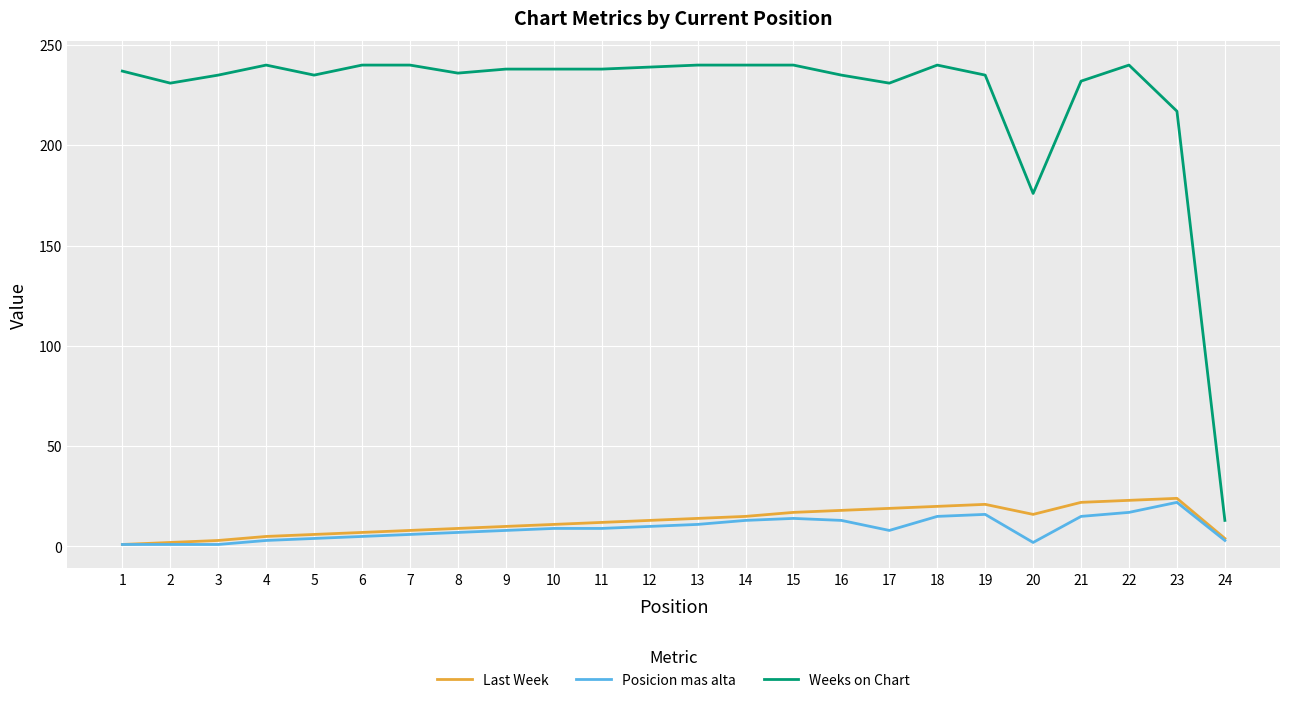

Which series has the largest range (max minus min)?

Weeks on Chart